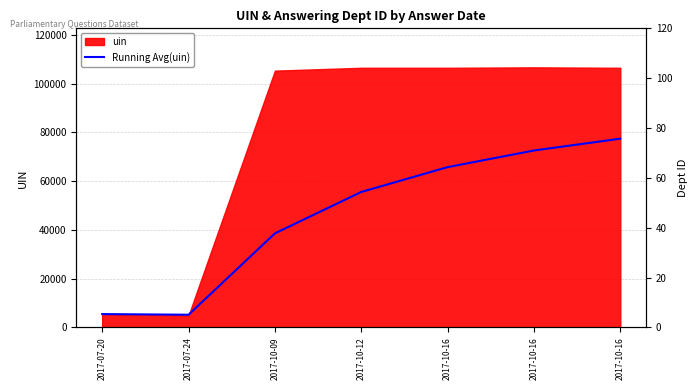

How many data points are less than 55565?

3